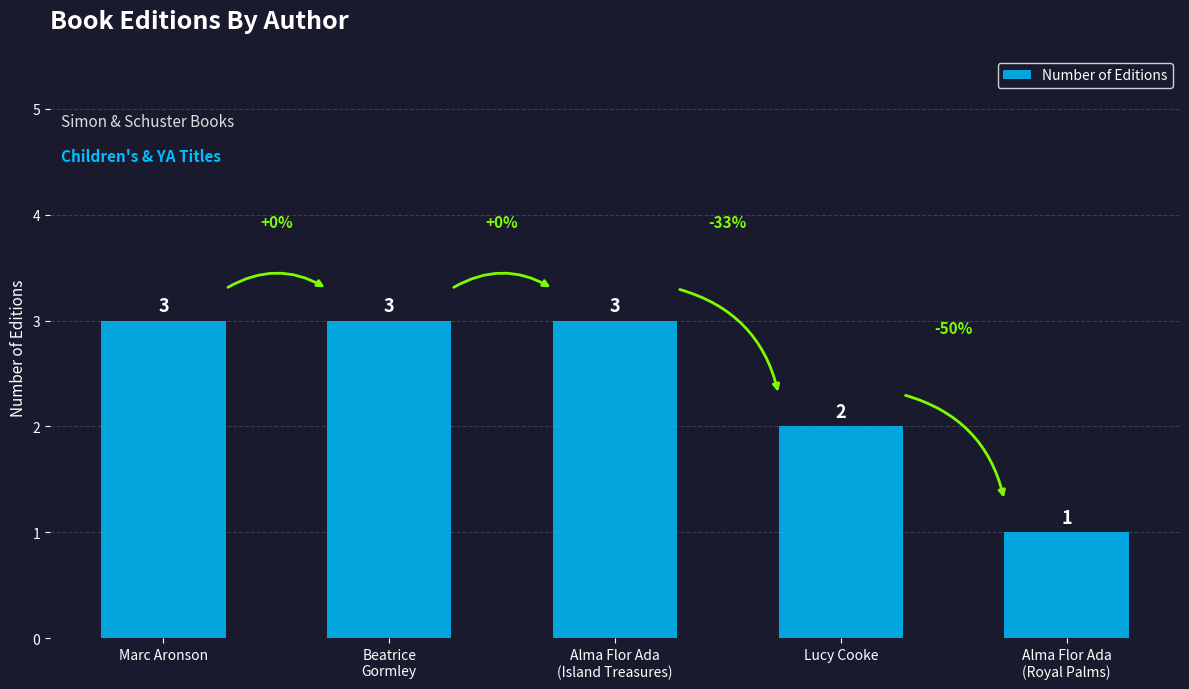

What is the value of the 5th bar from the left?

1